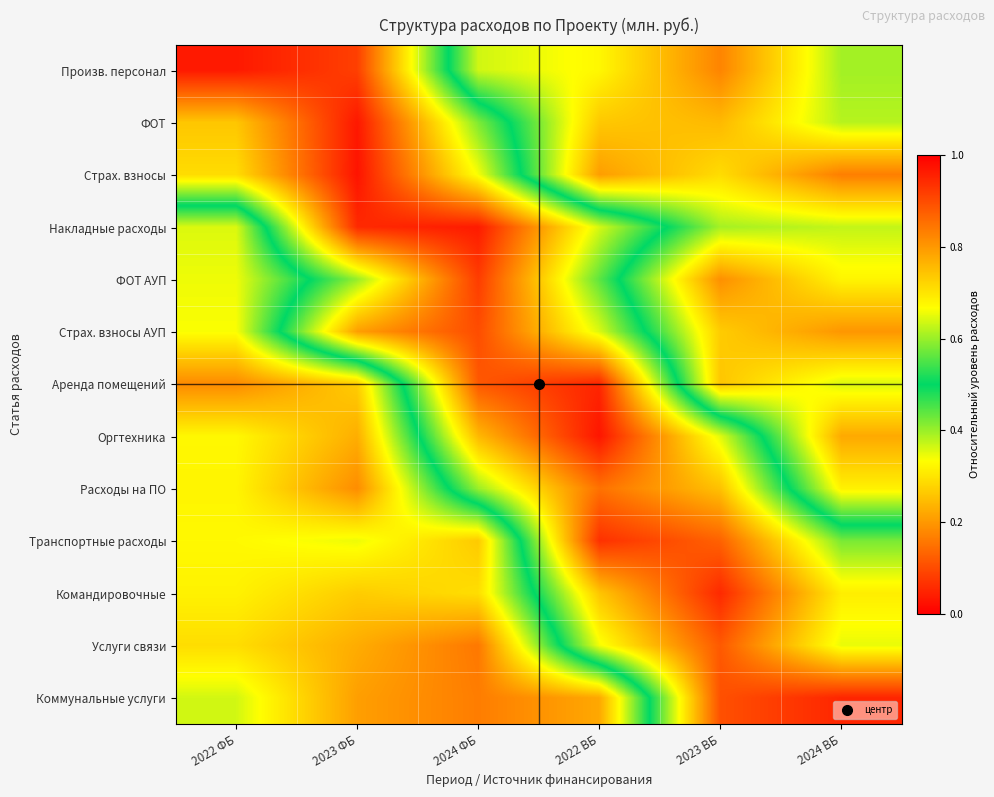

Reading left to right, what are all the values shown in this chart?

Произв. персонал: 2022 ФБ=1.0	2023 ФБ=0.9	2024 ФБ=0.4	2022 ВБ=0.3	2023 ВБ=0.2	2024 ВБ=0.4
ФОТ: 2022 ФБ=0.7	2023 ФБ=1.0	2024 ФБ=0.6	2022 ВБ=0.3	2023 ВБ=0.2	2024 ВБ=0.4
Страх. взносы: 2022 ФБ=0.7	2023 ФБ=1.0	2024 ФБ=0.7	2022 ВБ=0.2	2023 ВБ=0.3	2024 ВБ=0.2
Накладные расходы: 2022 ФБ=0.4	2023 ФБ=0.9	2024 ФБ=1.0	2022 ВБ=0.6	2023 ВБ=0.4	2024 ВБ=0.4
ФОТ АУП: 2022 ФБ=0.3	2023 ФБ=0.6	2024 ФБ=0.9	2022 ВБ=0.6	2023 ВБ=0.2	2024 ВБ=0.3
Страх. взносы АУП: 2022 ФБ=0.3	2023 ФБ=0.8	2024 ФБ=0.9	2022 ВБ=0.6	2023 ВБ=0.3	2024 ВБ=0.2
Аренда помещений: 2022 ФБ=0.2	2023 ФБ=0.3	2024 ФБ=0.9	2022 ВБ=1.0	2023 ВБ=0.3	2024 ВБ=0.4
Оргтехника: 2022 ФБ=0.3	2023 ФБ=0.2	2024 ФБ=0.8	2022 ВБ=1.0	2023 ВБ=0.6	2024 ВБ=0.2
Расходы на ПО: 2022 ФБ=0.3	2023 ФБ=0.2	2024 ФБ=0.6	2022 ВБ=0.9	2023 ВБ=0.7	2024 ВБ=0.3
Транспортные расходы: 2022 ФБ=0.3	2023 ФБ=0.3	2024 ФБ=0.3	2022 ВБ=0.9	2023 ВБ=0.9	2024 ВБ=0.6
Командировочные: 2022 ФБ=0.3	2023 ФБ=0.3	2024 ФБ=0.3	2022 ВБ=0.7	2023 ВБ=0.9	2024 ВБ=0.7
Услуги связи: 2022 ФБ=0.3	2023 ФБ=0.2	2024 ФБ=0.2	2022 ВБ=0.7	2023 ВБ=0.9	2024 ВБ=0.7
Коммунальные услуги: 2022 ФБ=0.4	2023 ФБ=0.2	2024 ФБ=0.2	2022 ВБ=0.2	2023 ВБ=0.9	2024 ВБ=0.9